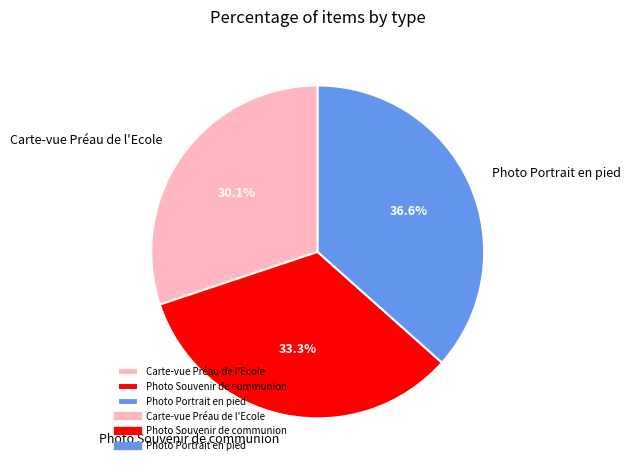

What is the smallest slice in the pie chart?

Carte-vue Préau de l'Ecole